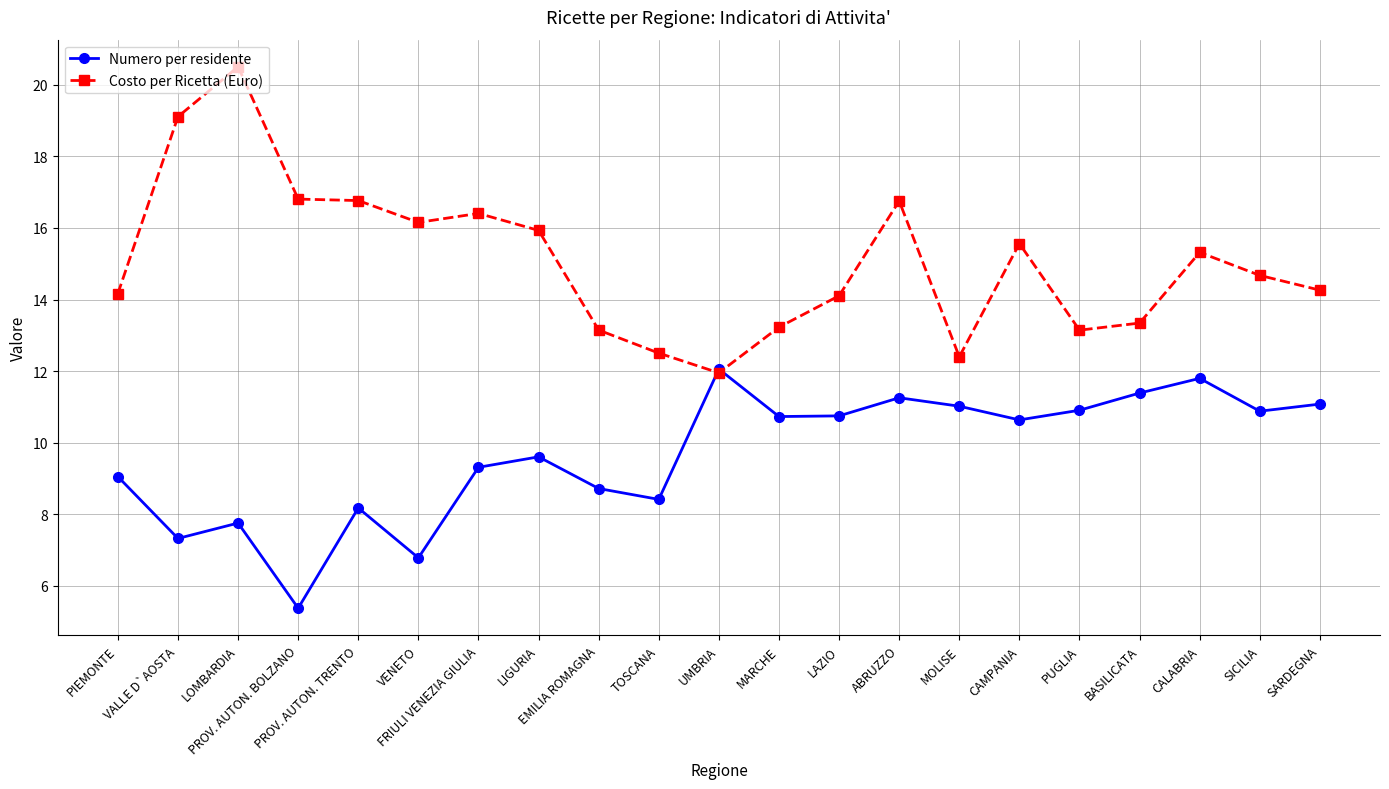

At which label does Costo per Ricetta (Euro) first exceed 14?

PIEMONTE